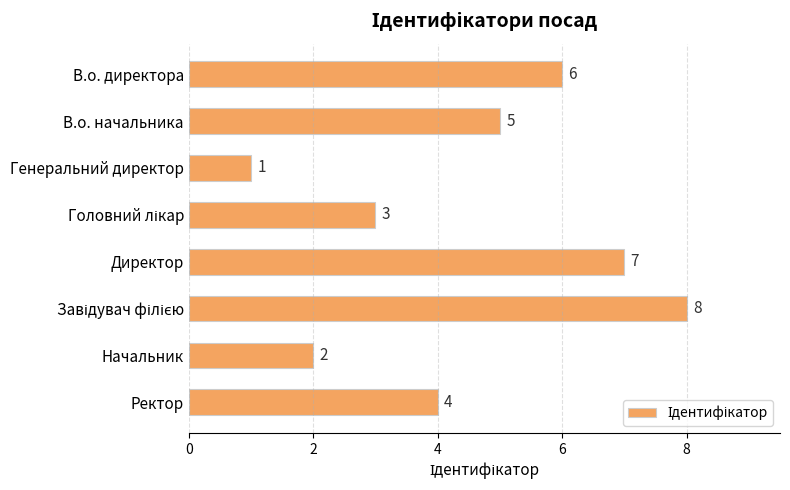

What is the difference between the maximum and minimum values?

7